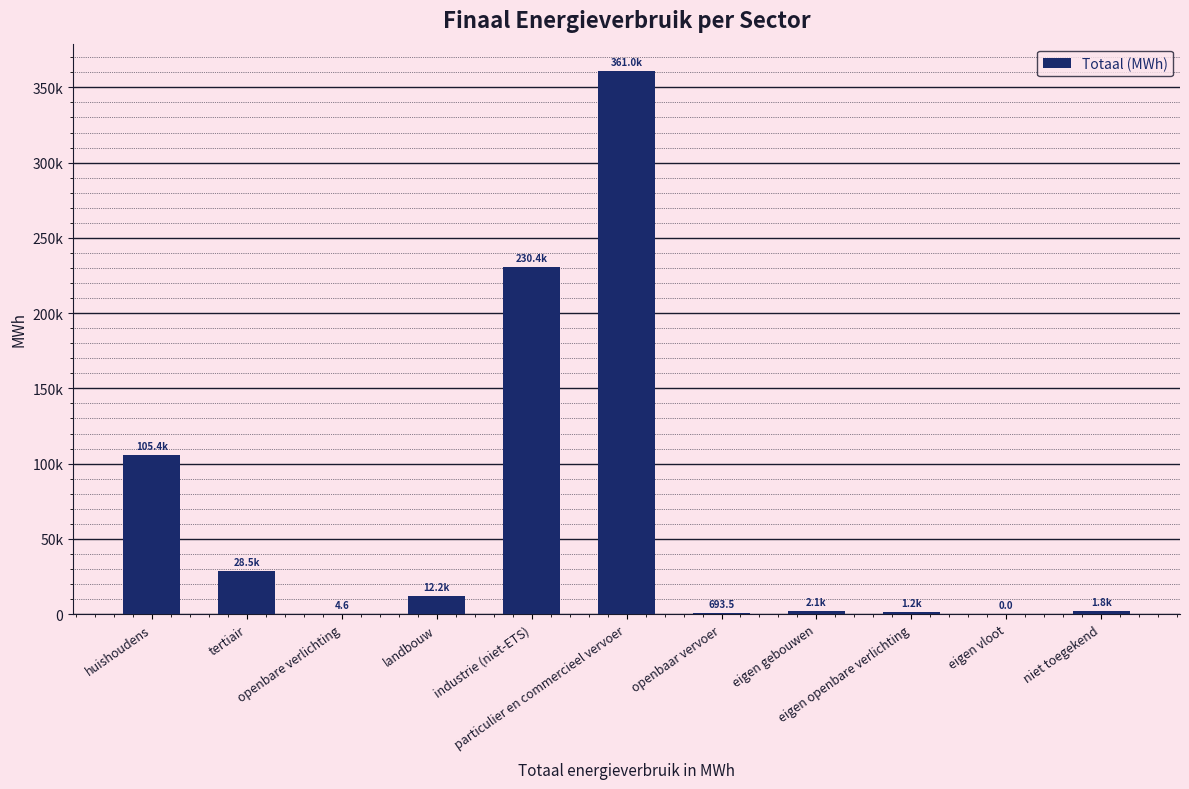

Reading left to right, what are all the values shown in this chart?

105444.5	28509.0	4.6	12197.7	230378.2	361010.3	693.5	2115.3	1160.0	0.0	1752.5